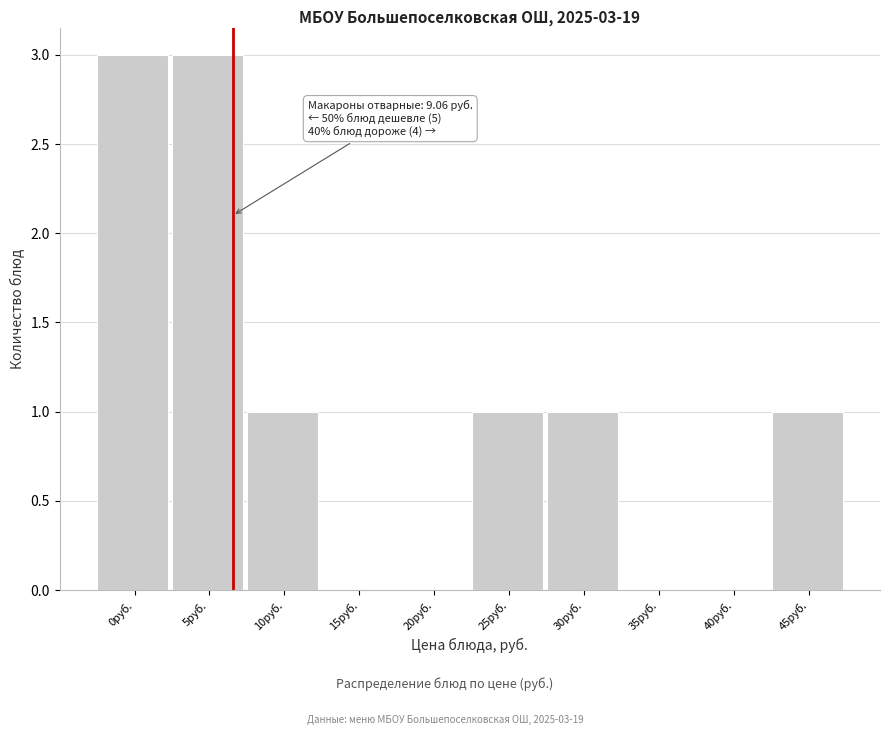

Reading left to right, transcribe all the data shown in this chart.

0руб.=3	5руб.=3	10руб.=1	15руб.=0	20руб.=0	25руб.=1	30руб.=1	35руб.=0	40руб.=0	45руб.=1